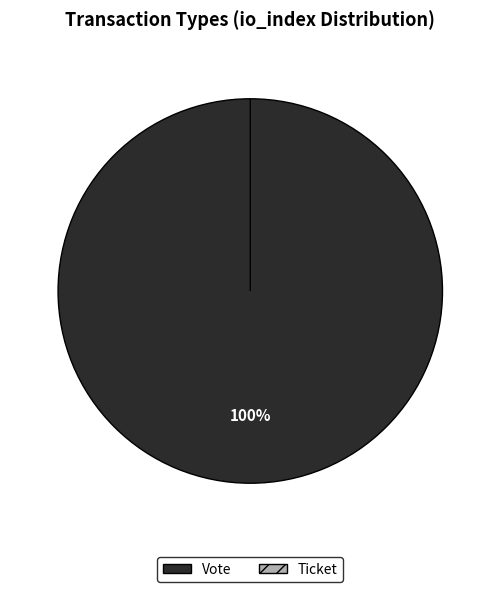

Which slice is the largest?

Vote